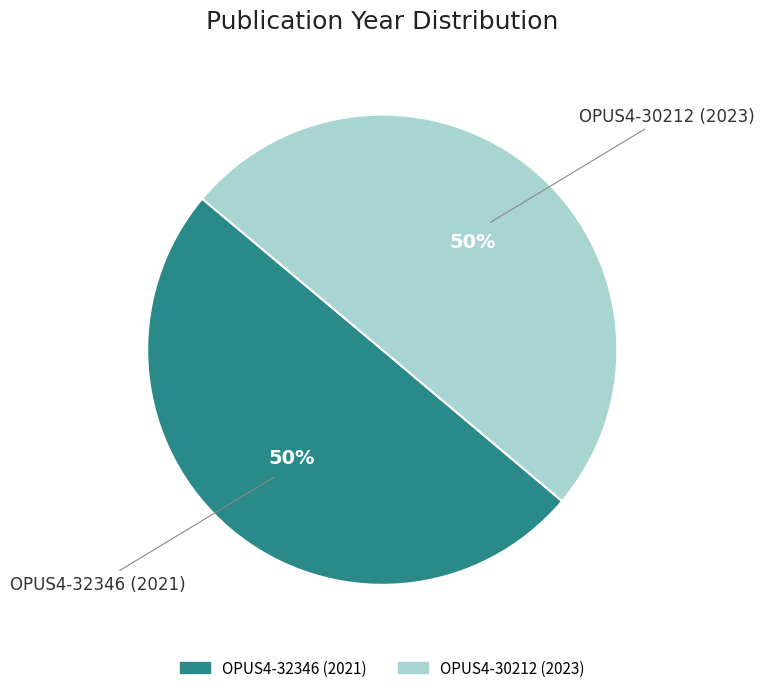

The OPUS4-32346 (2021) slice represents 38% of the pie. True or false?

False